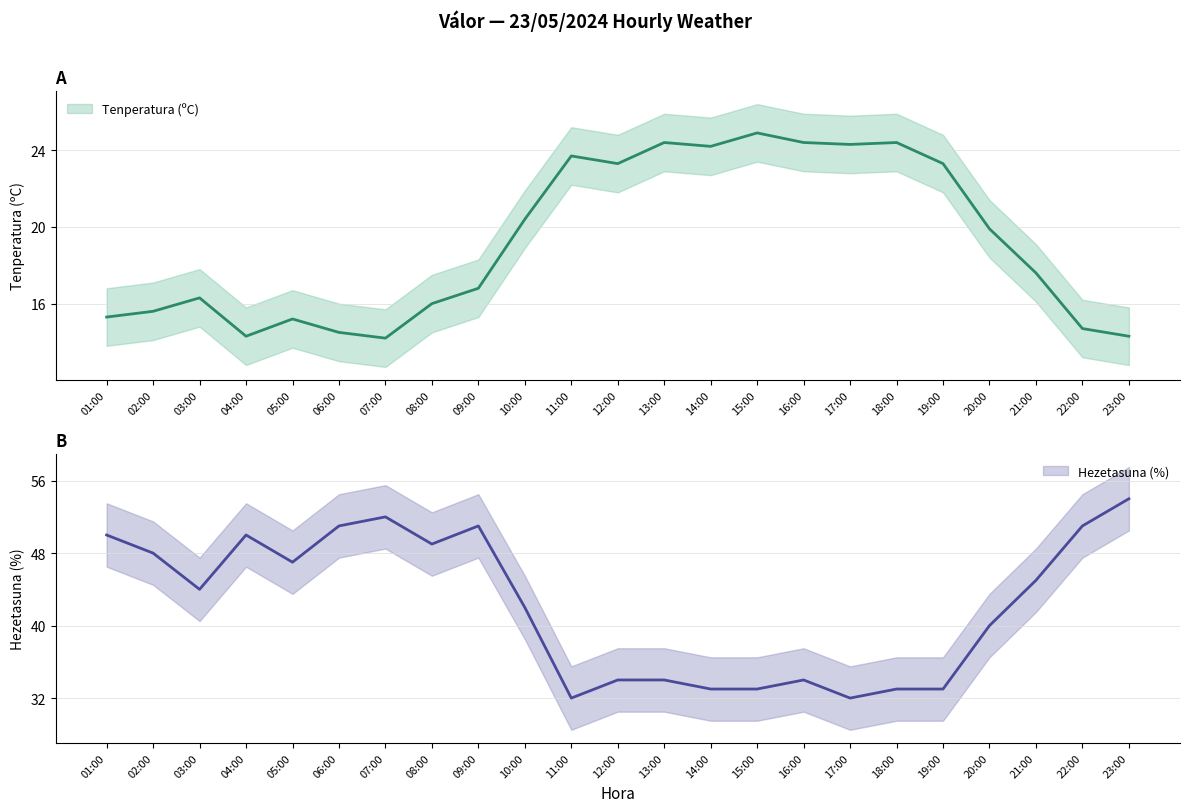

What is the label of the 9th point from the right?

15:00